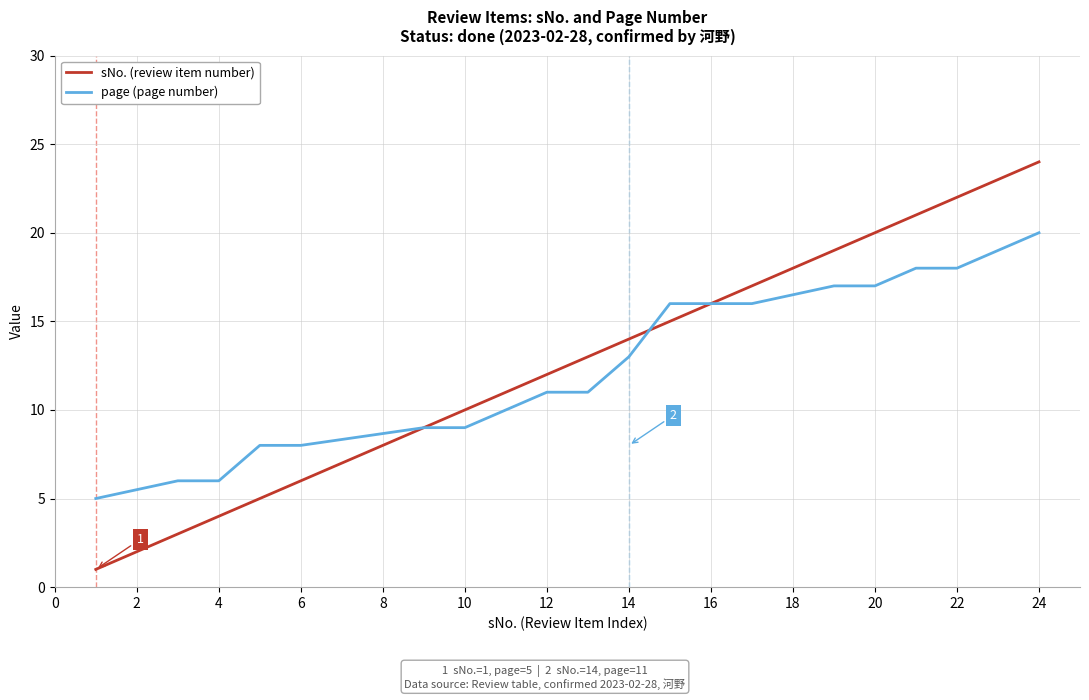

Which series has the largest range (max minus min)?

sNo. (review item number)